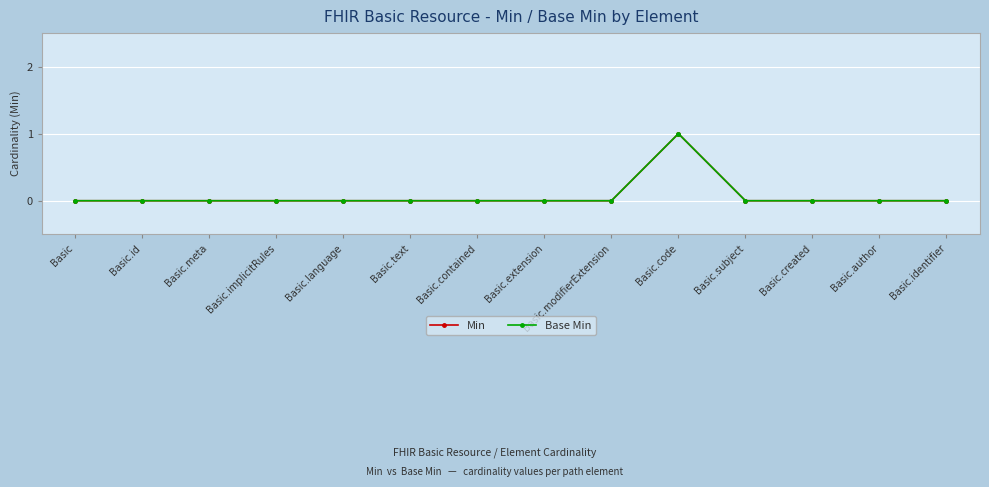

True or false: Min and Base Min cross at least once.

False